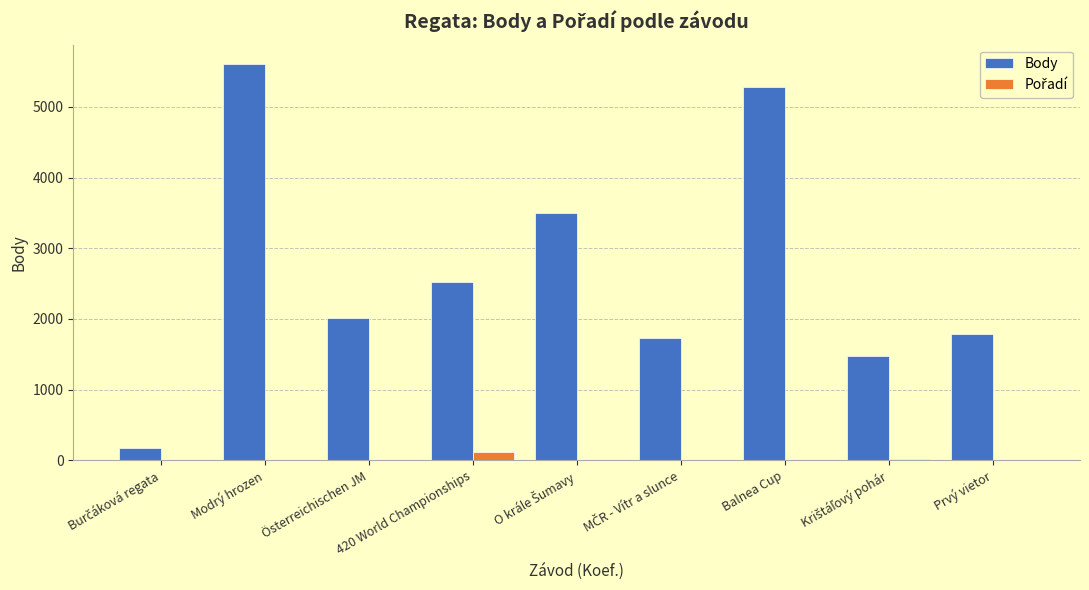

How many groups of bars are there?

9